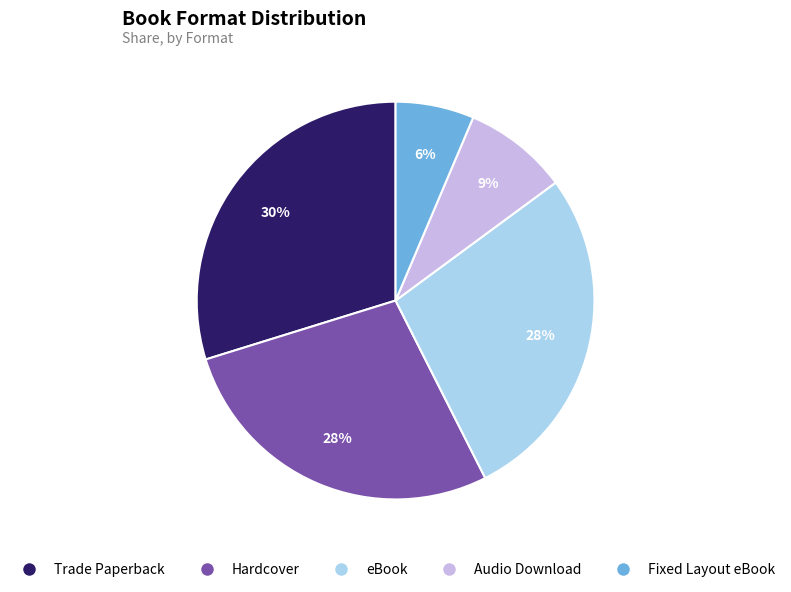

To the nearest percent, what is the average slice percentage?

20%